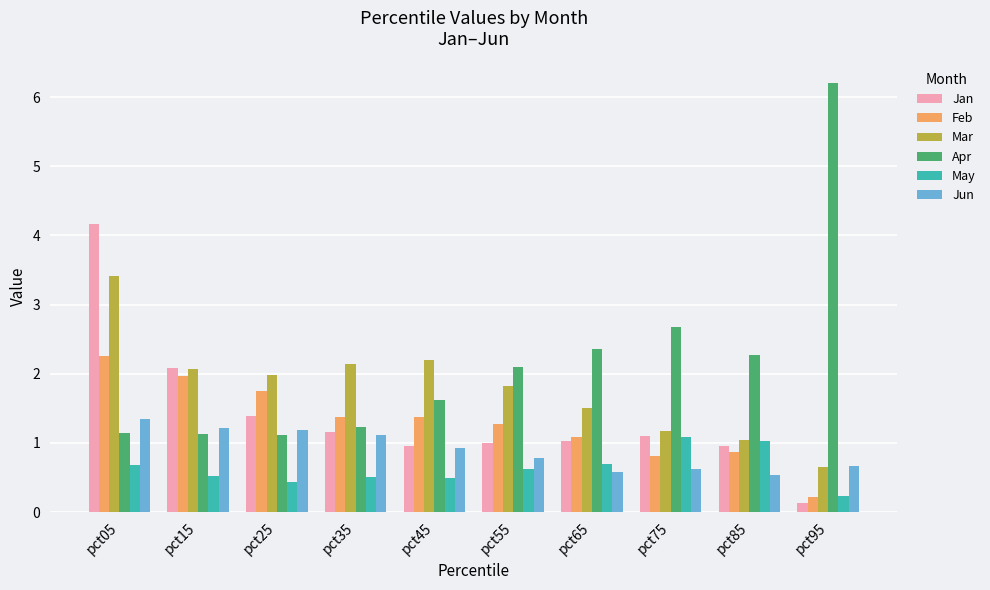

Which label corresponds to the smallest value in the chart?

pct95